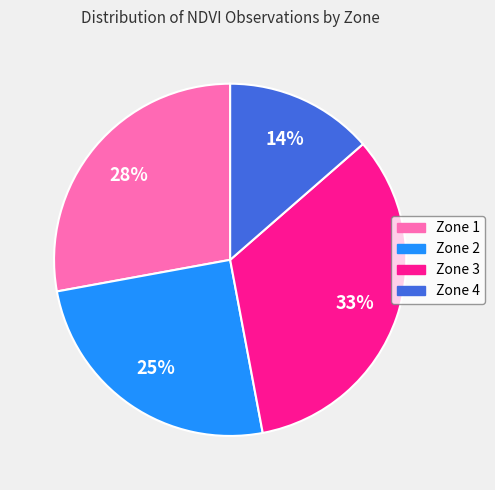

Which category has the smallest portion of the pie?

Zone 4